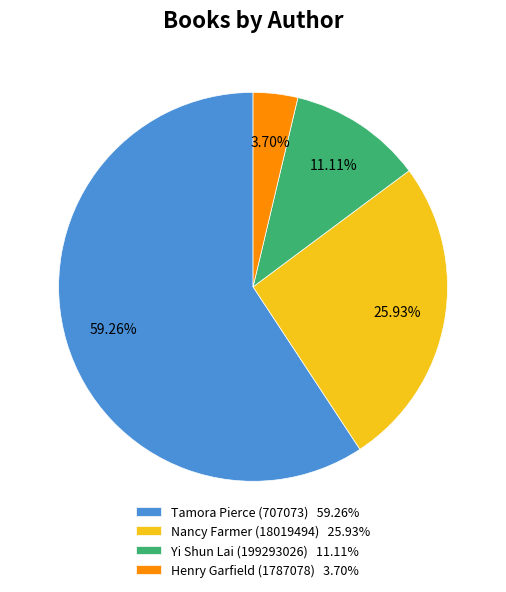

To the nearest percent, what is the combined percentage of Henry Garfield (1787078) and Tamora Pierce (707073)?

63%